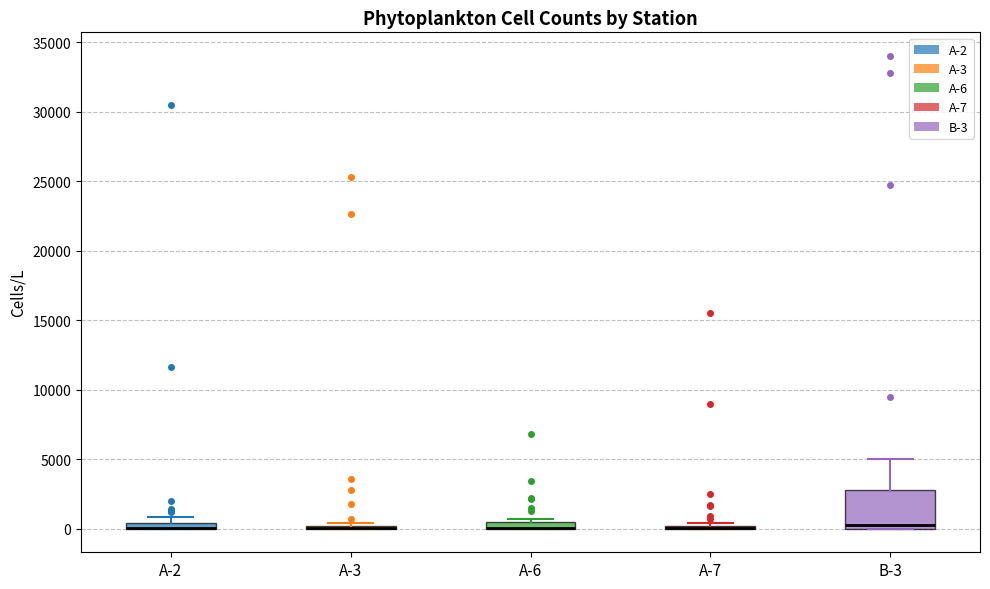

Where is the lower edge of the box for A-6 on the y-axis? The values are not printed on the chart, so give them approximately, as read against the axis.

0